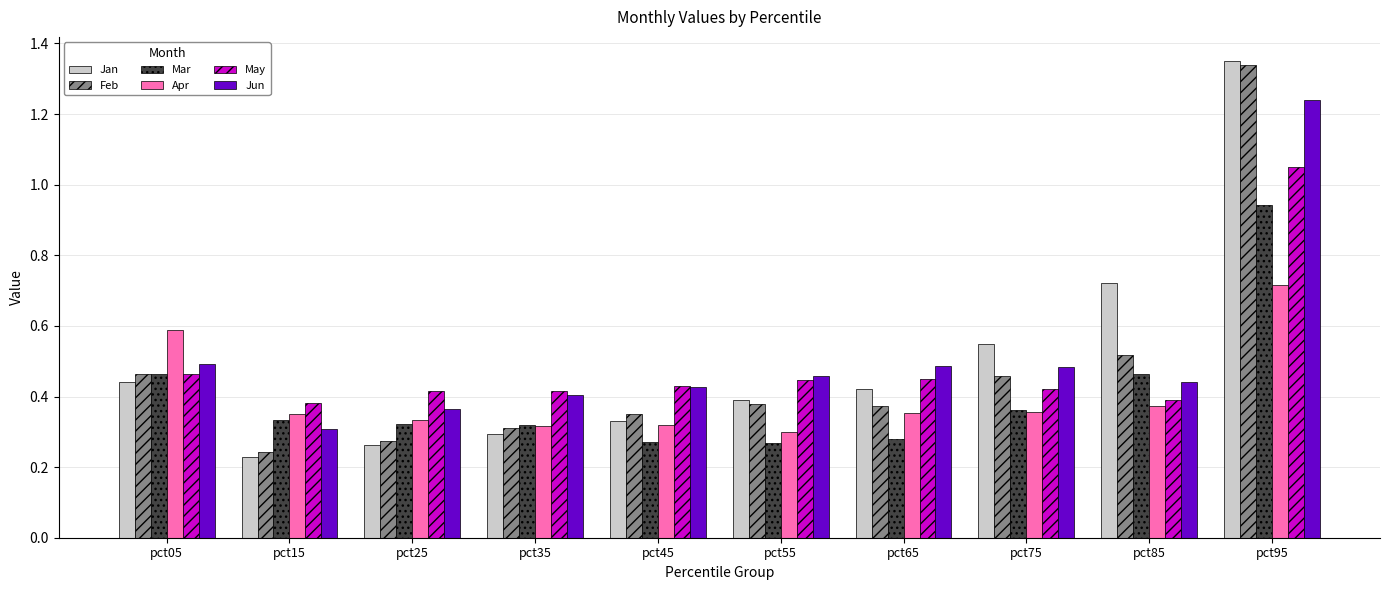

How many Jun values are between 0 and 1?

9